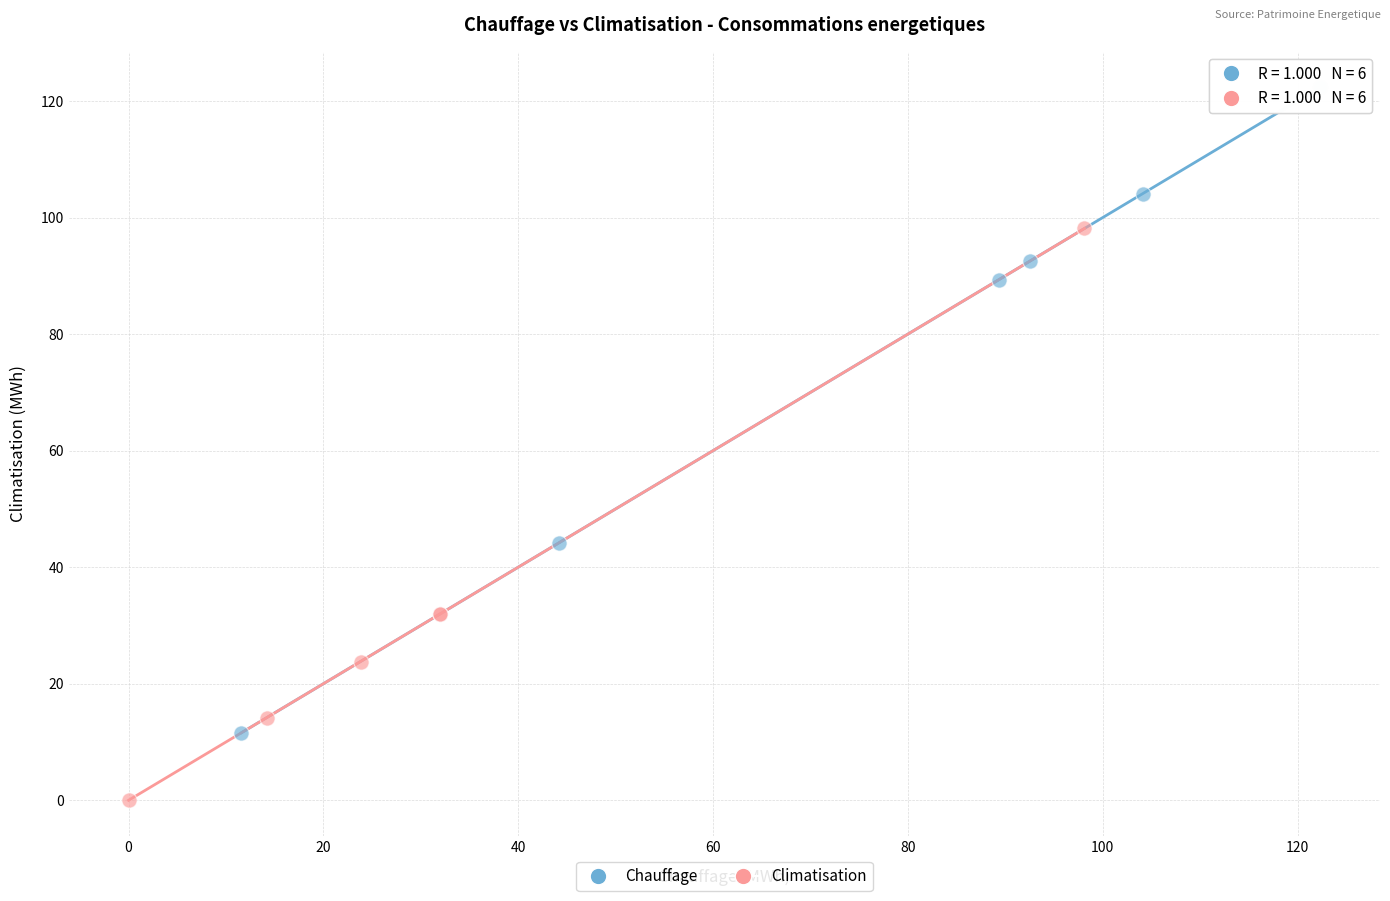

Which series has the largest Y range (max minus min)?

Chauffage